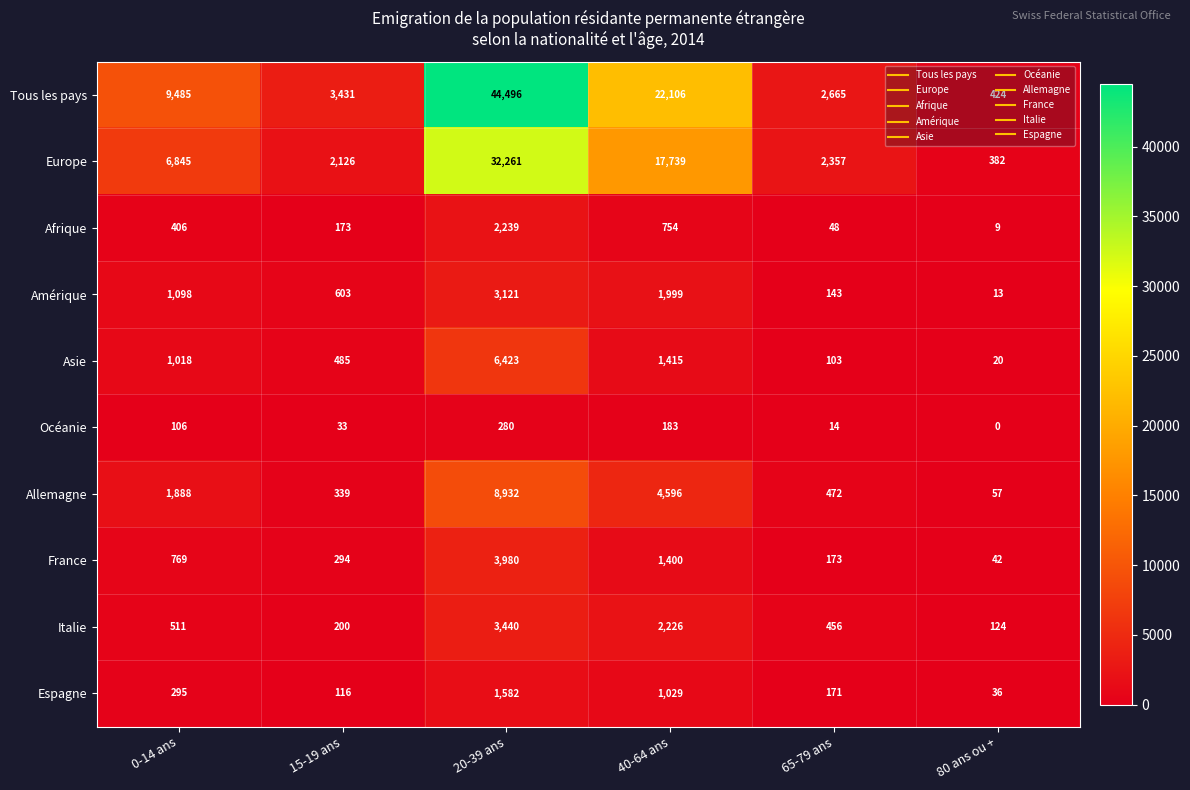

What is the total value across all series at 65-79 ans?

6602